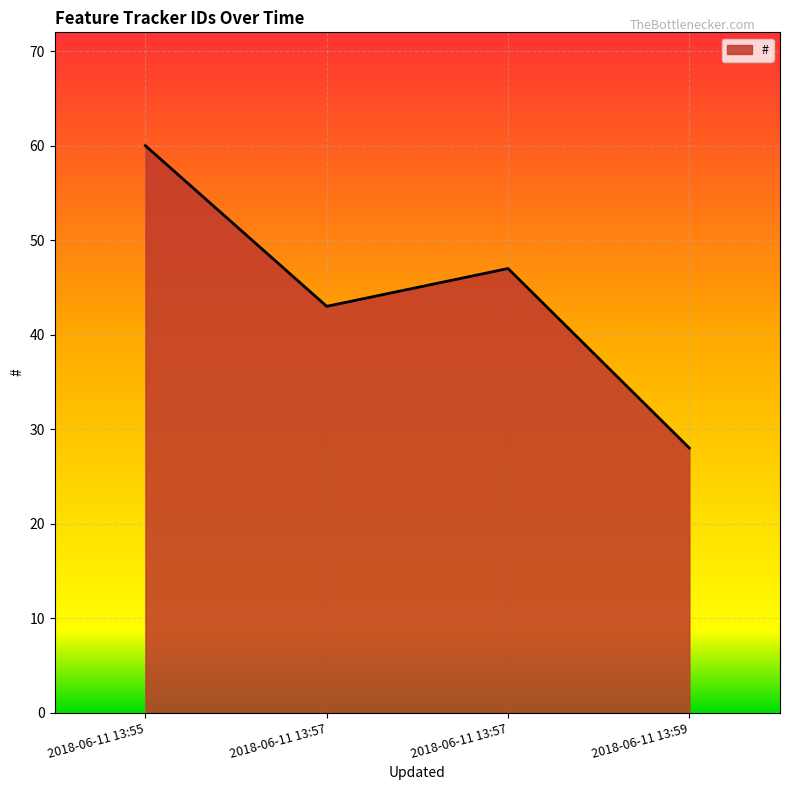

What is the difference between the maximum and minimum values?

32